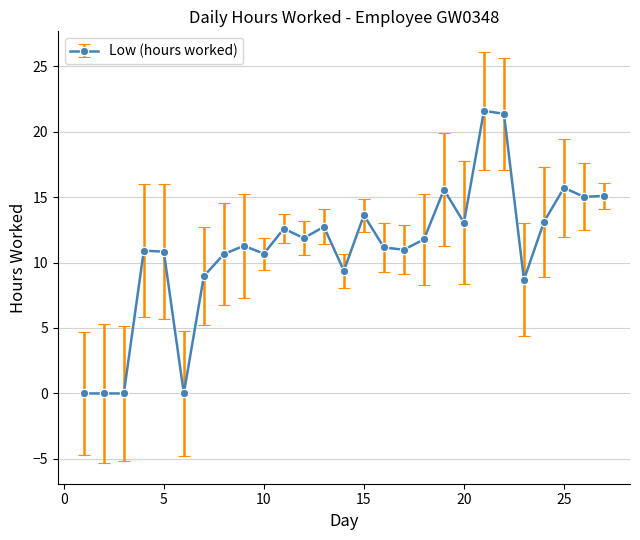

What is the greatest value displayed?

21.6